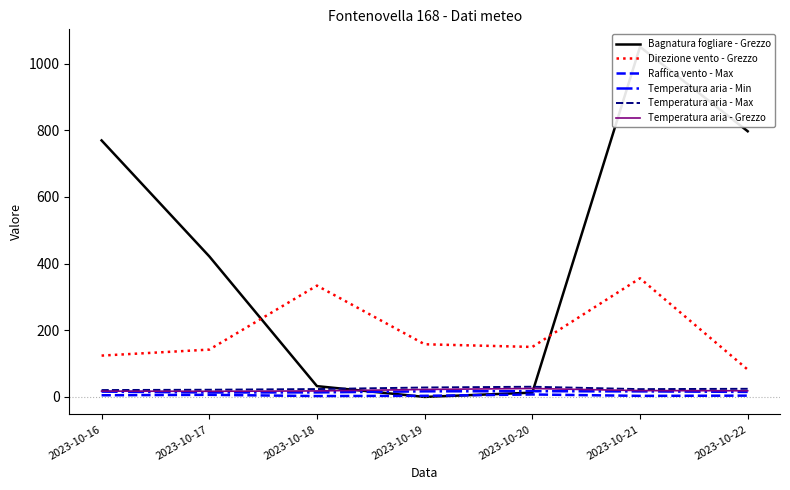

Rank the series by their maximum value, from highest to lowest.

Bagnatura fogliare - Grezzo, Direzione vento - Grezzo, Temperatura aria - Max, Temperatura aria - Grezzo, Temperatura aria - Min, Raffica vento - Max